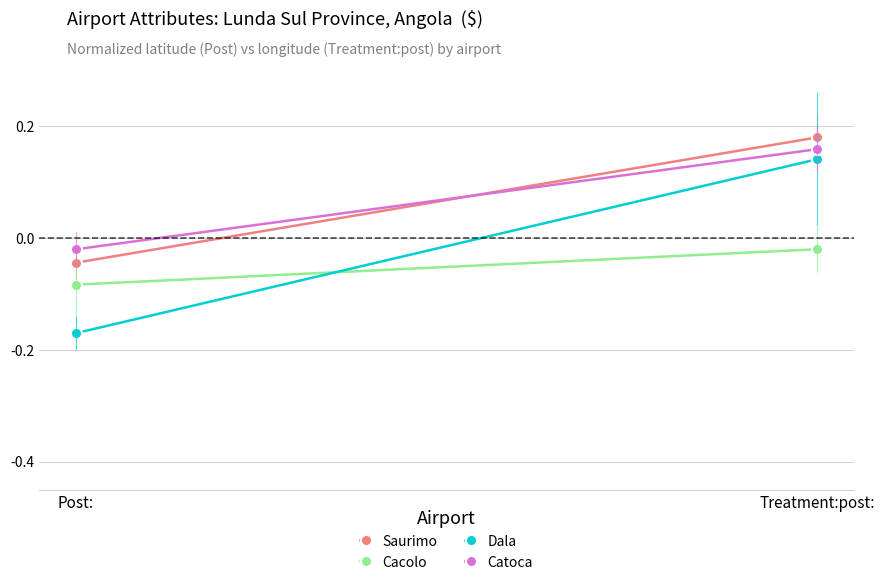

What are all the series names shown in the legend?

Saurimo, Cacolo, Dala, Catoca